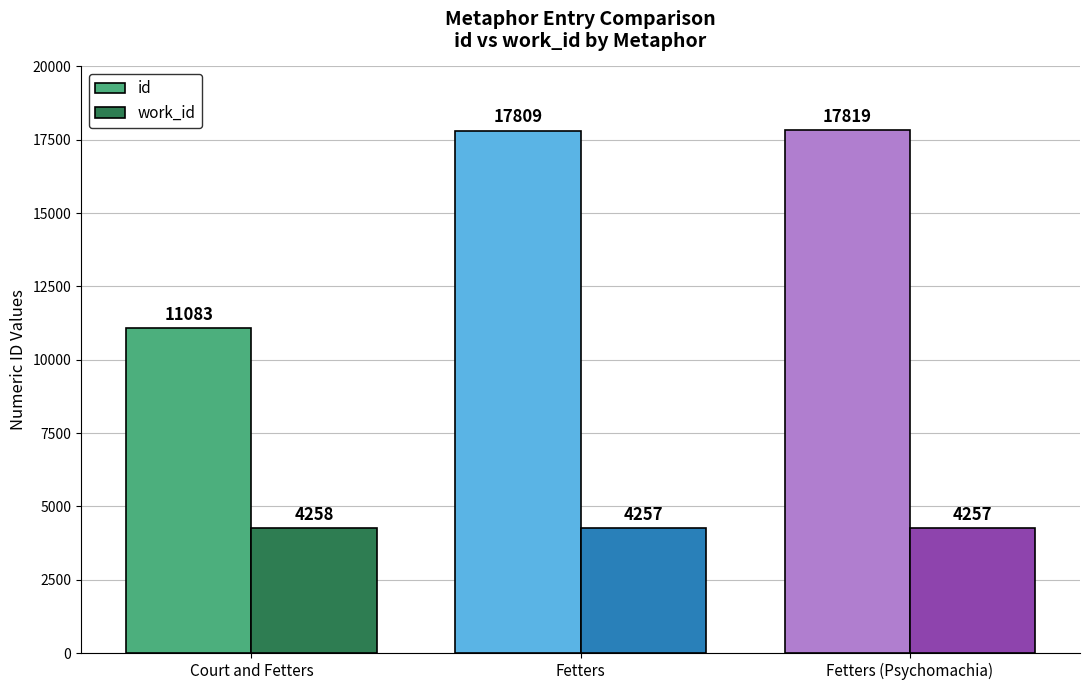

How many groups of bars are there?

3